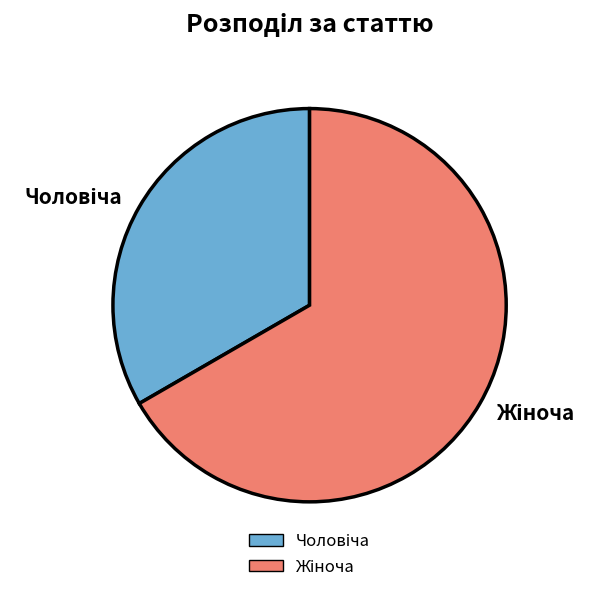

Count the number of slices in the pie.

2